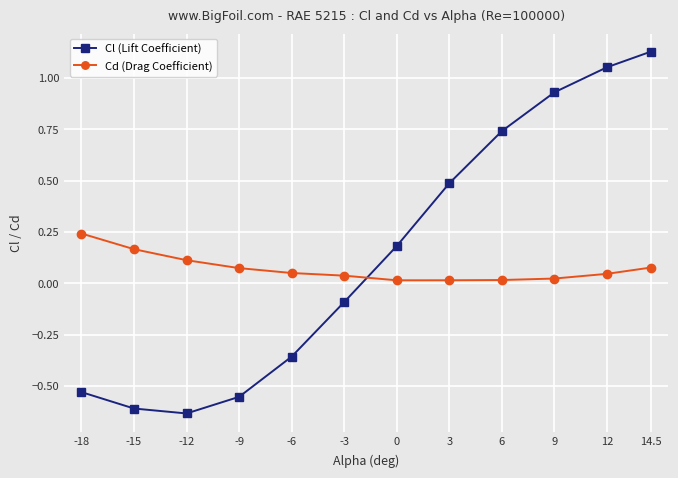

How many distinct data groups are displayed?

2